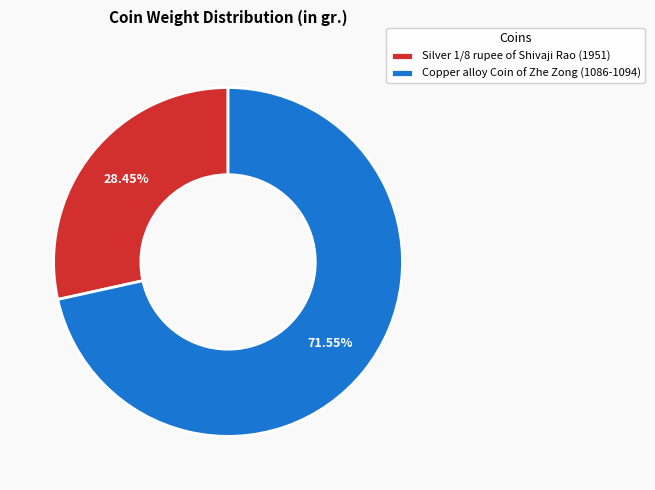

How many slices are in this pie chart?

2